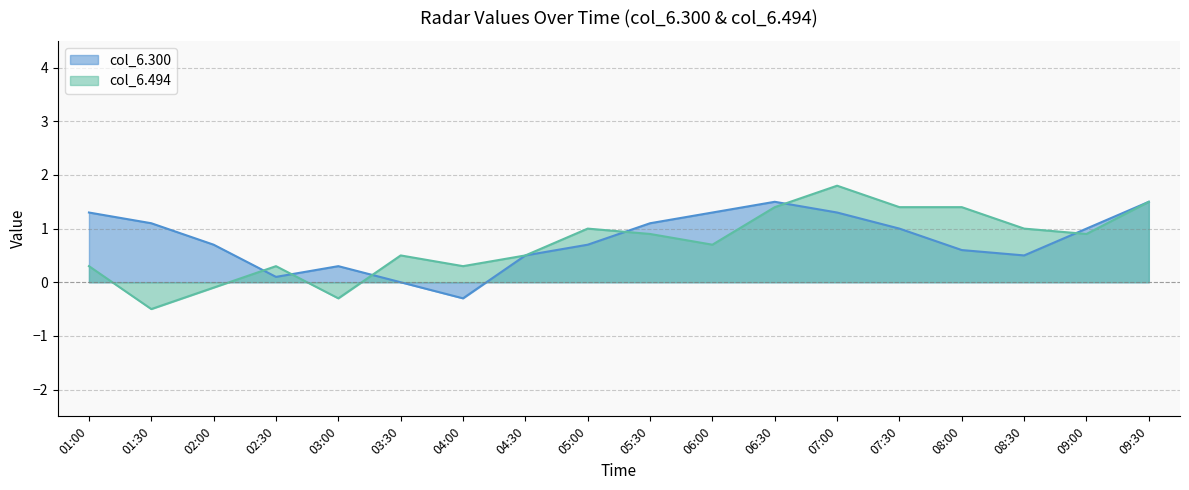

What position from the left is 07:30?

14